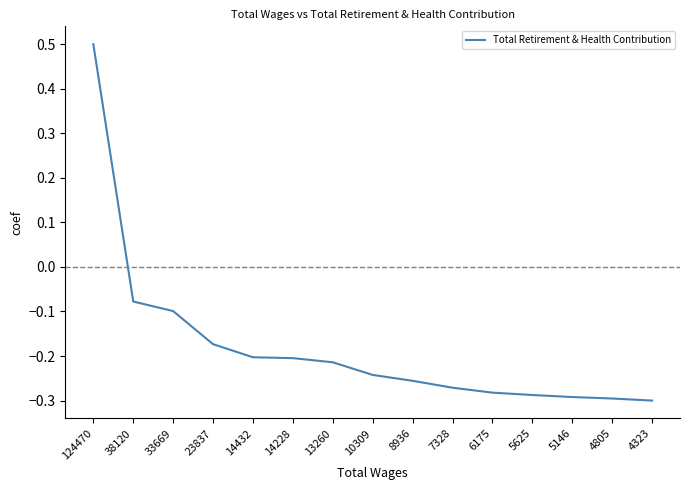

Which category has the highest value across all series?

124470